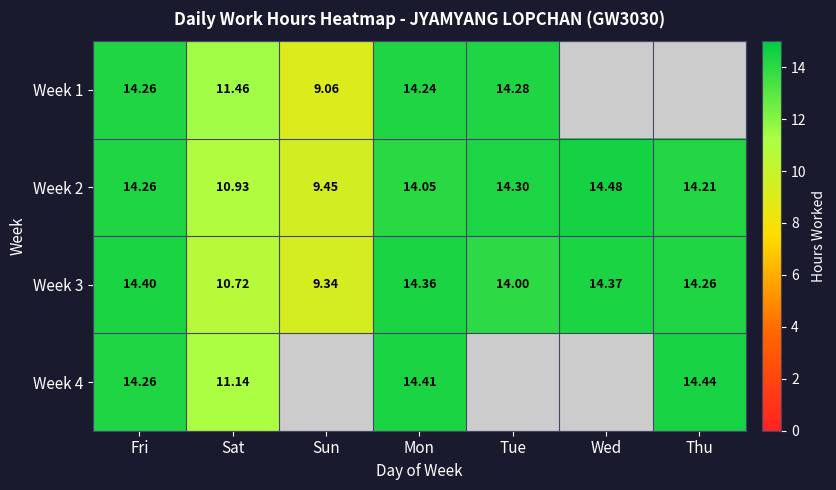

At which category does the chart reach its peak across all series?

Wed